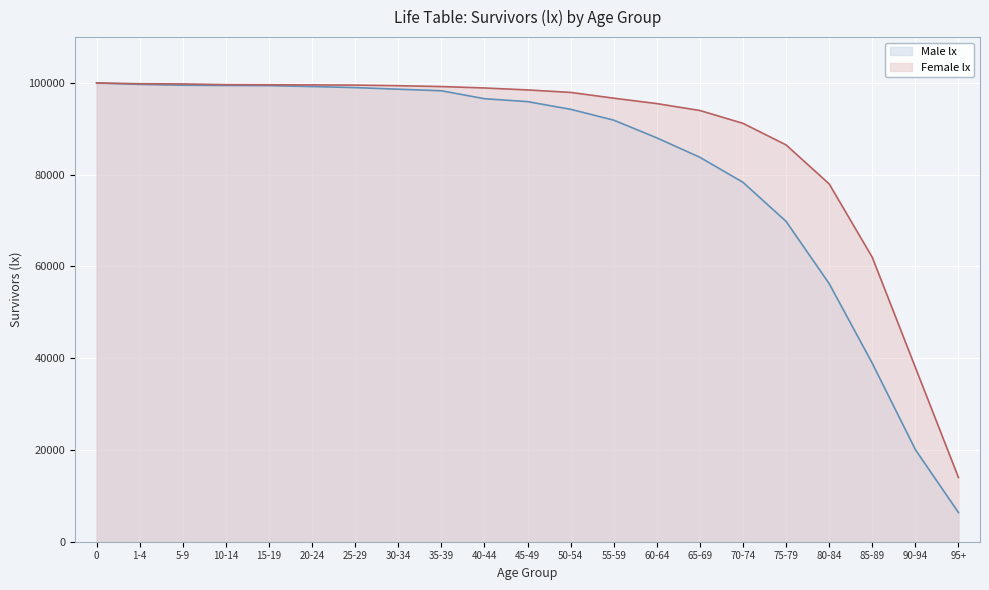

Reading left to right, transcribe all the data shown in this chart.

Male lx: 100000	99690	99513	99457	99423	99229	98996	98644	98303	96574	95935	94265	91899	88039	83801	78344	69835	56262	38916	20088	6361
Female lx: 100000	99834	99793	99636	99613	99585	99540	99407	99218	98914	98486	97946	96686	95508	94000	91200	86500	78000	62000	38000	14000